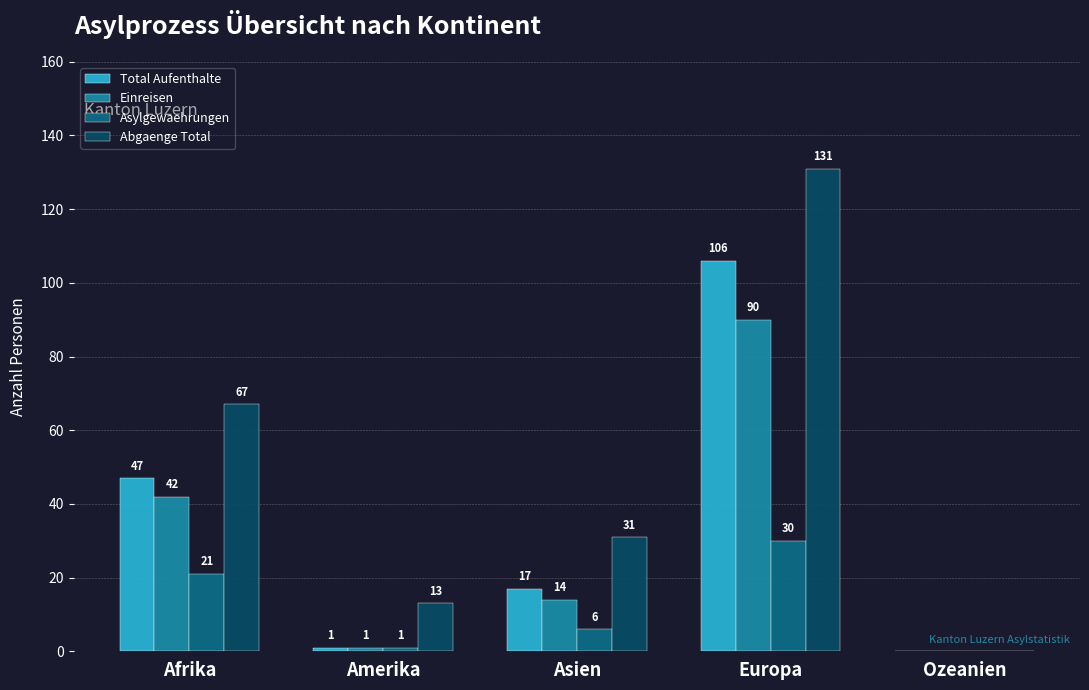

What is the sum of all Total Aufenthalte values?

171